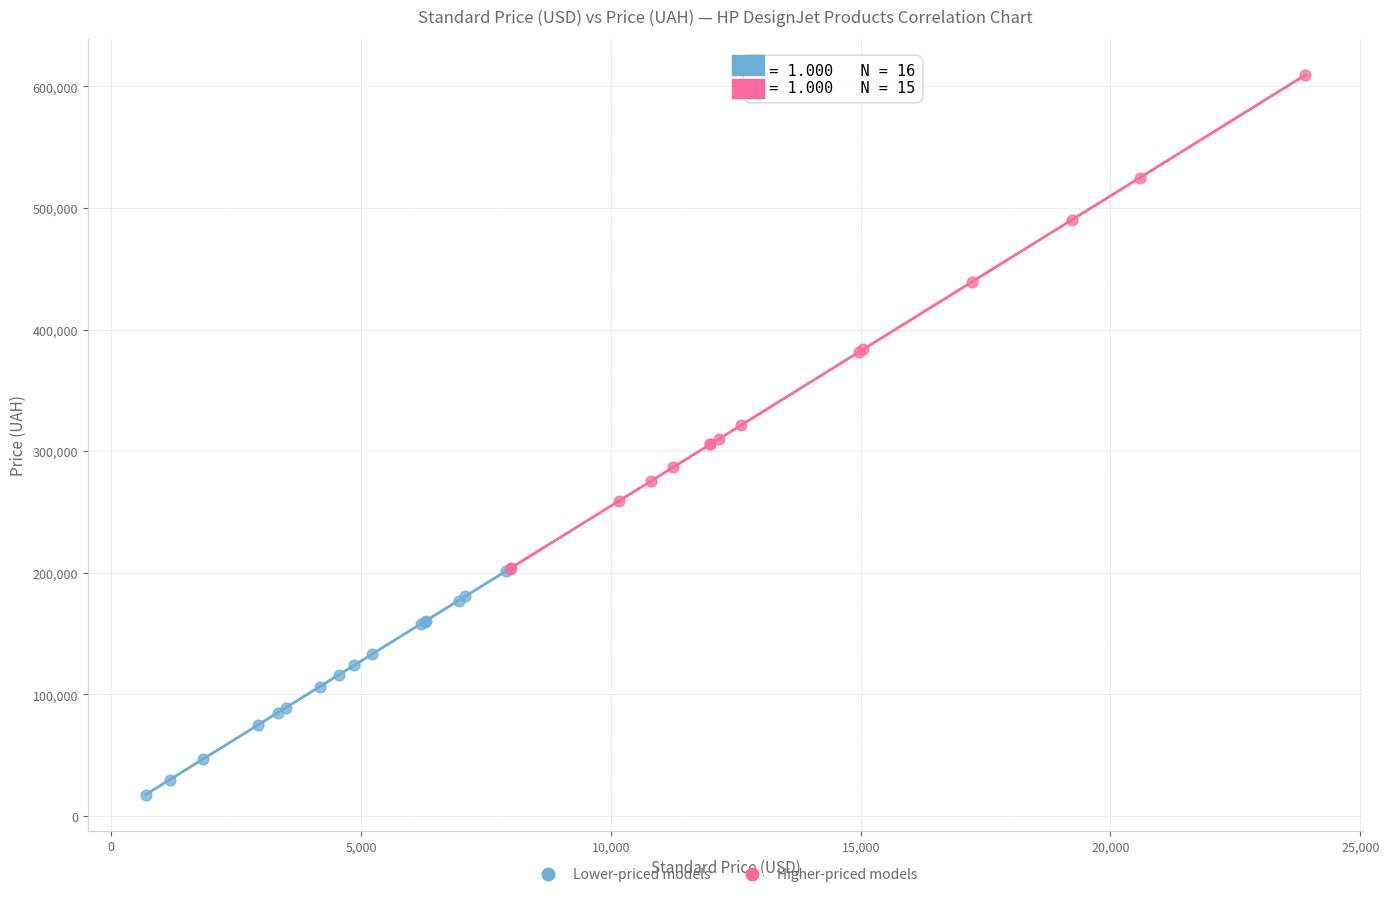

Which series contains the lowest Y value?

Lower-priced models